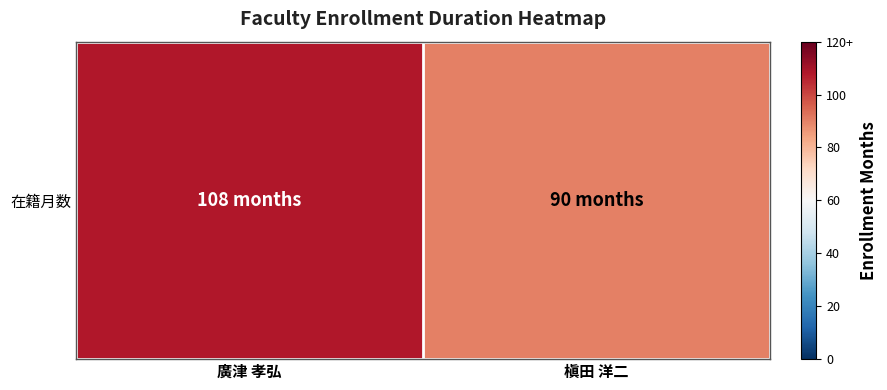

True or false: the data shows 70 at 廣津 孝弘.

False